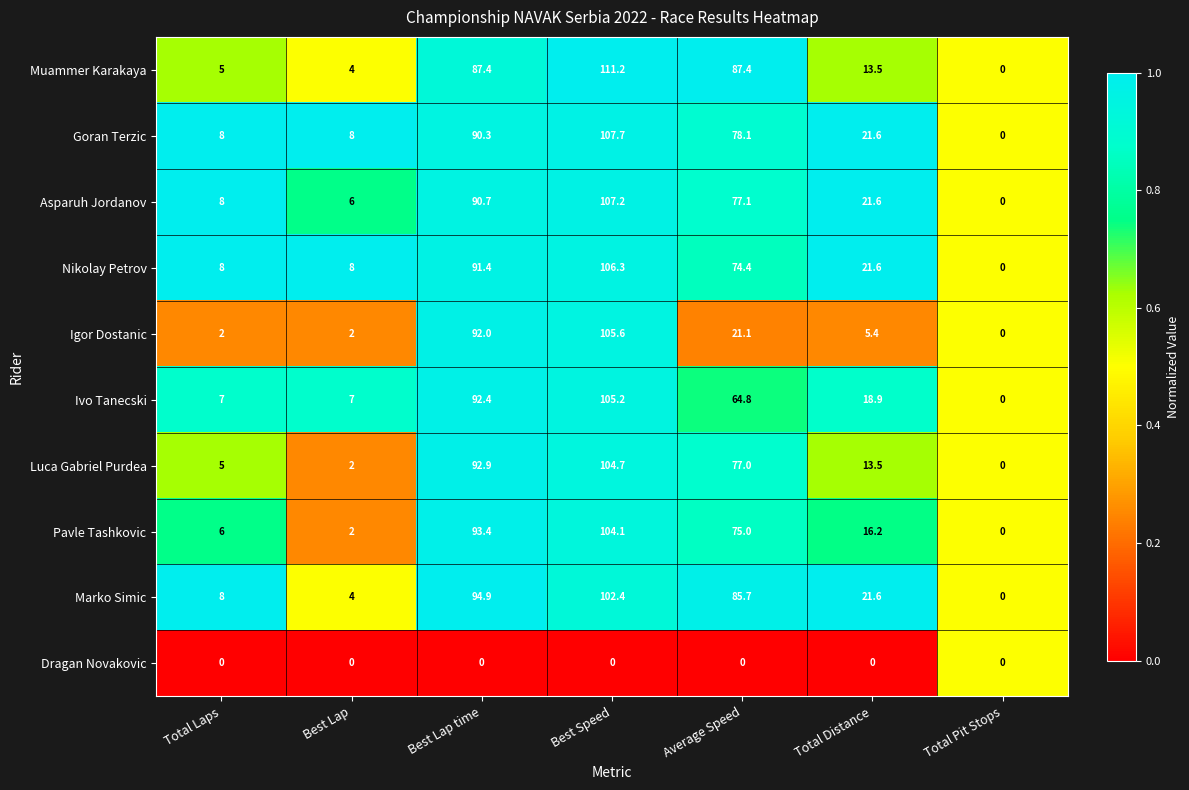

The Nikolay Petrov series shows 10.7 at Total Laps. True or false?

False